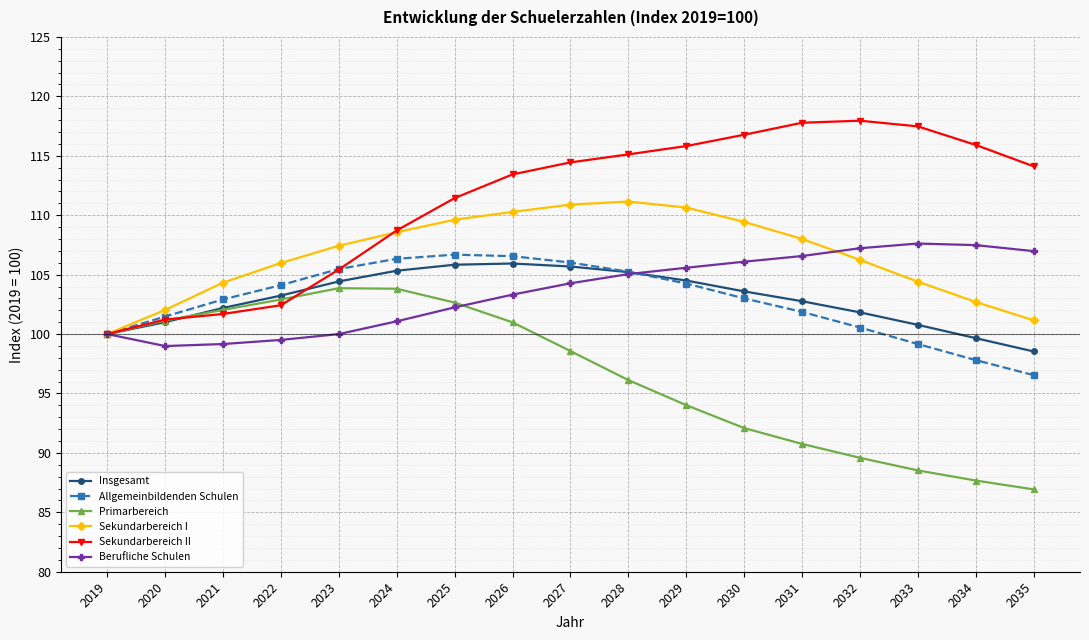

What is the value of the Sekundarbereich II point at the 5th from the left?

105.4